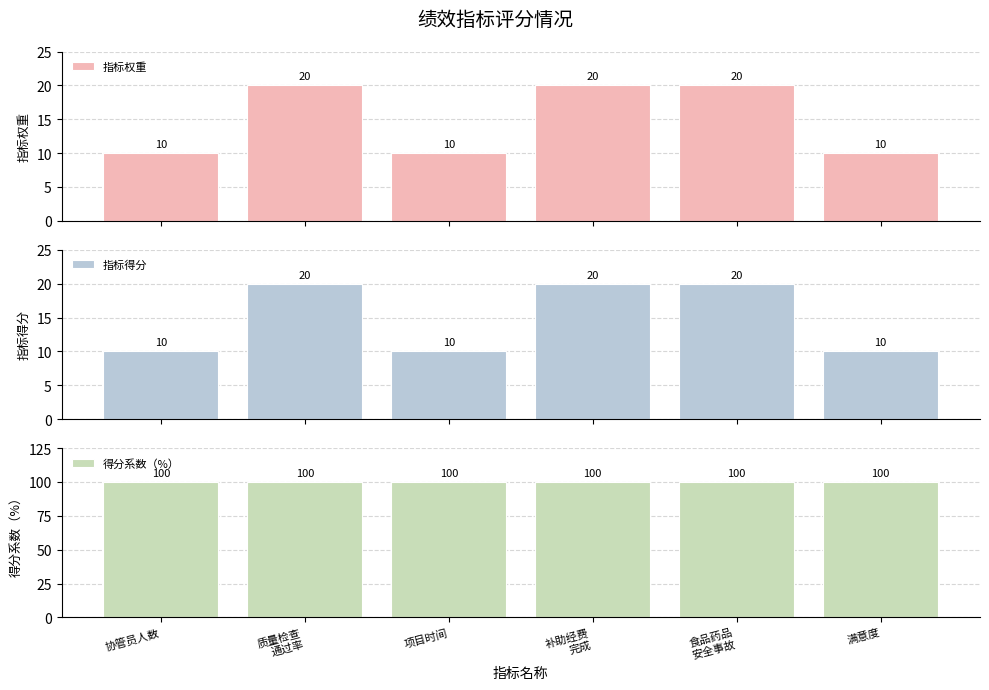

True or false: 指标得分 has a value of 10 at 项目时间.

True